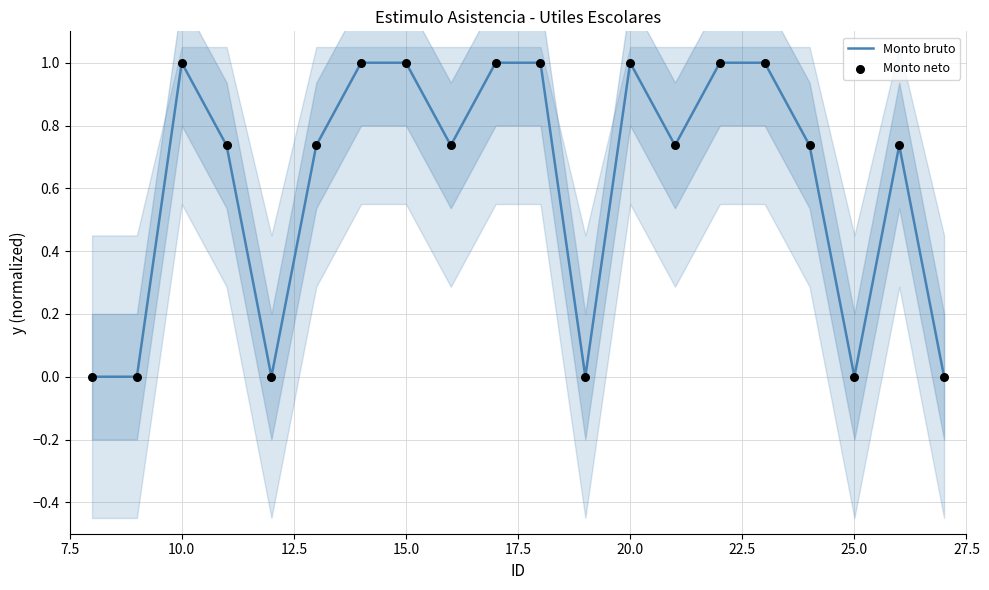

Which series contains the highest Y value?

Monto bruto